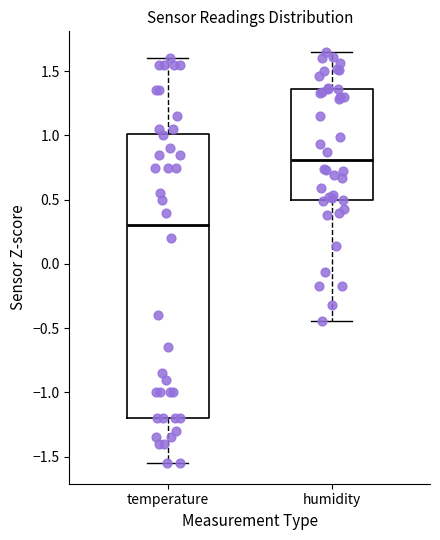

Which box is the tallest, from its lower edge to its upper edge?

temperature